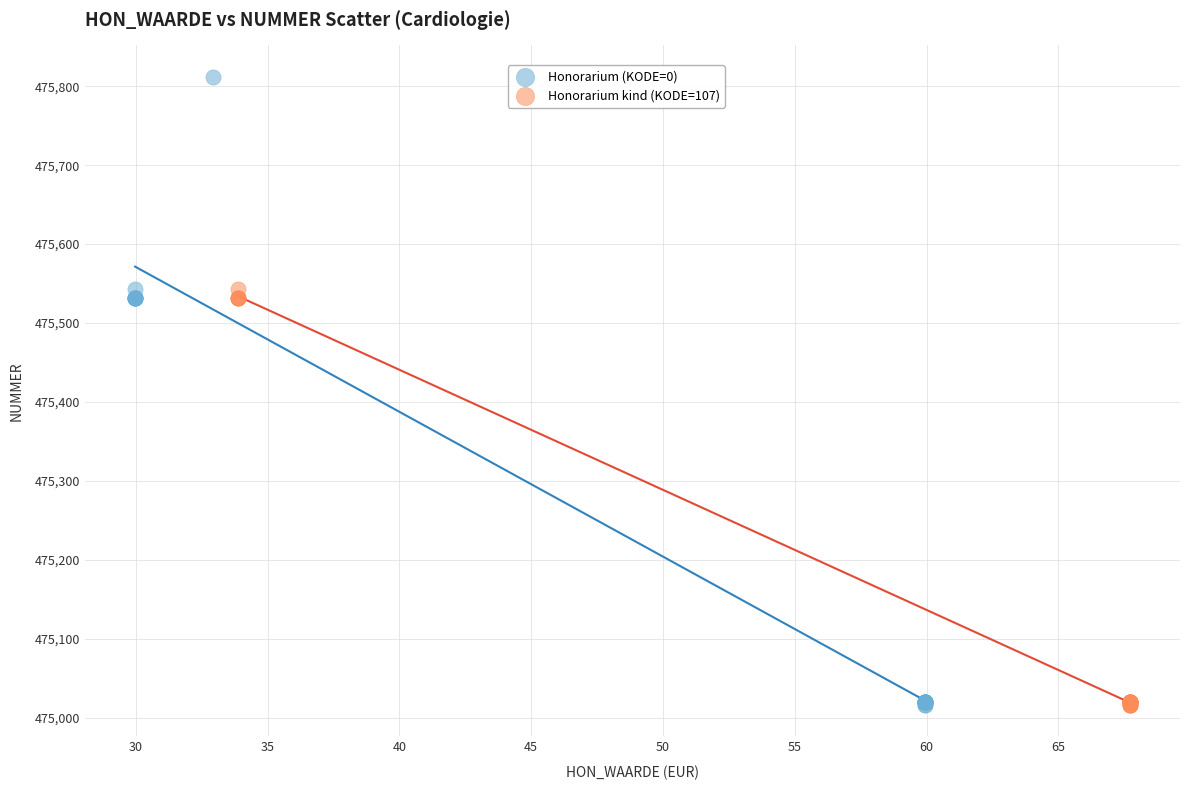

Which series has the widest spread of Y values?

Honorarium (KODE=0)